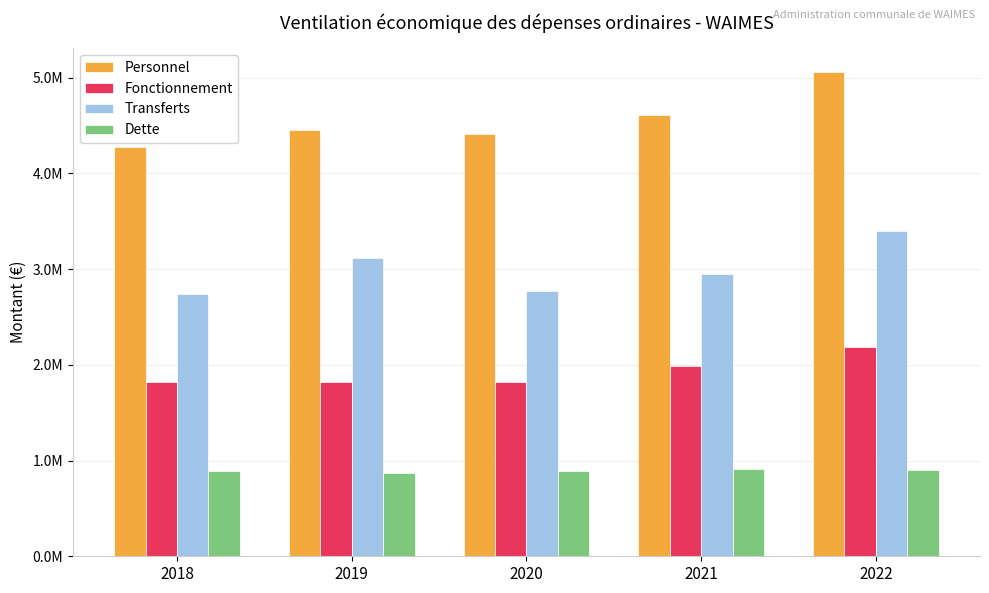

Are the bars grouped side by side (vs. stacked)?

Yes